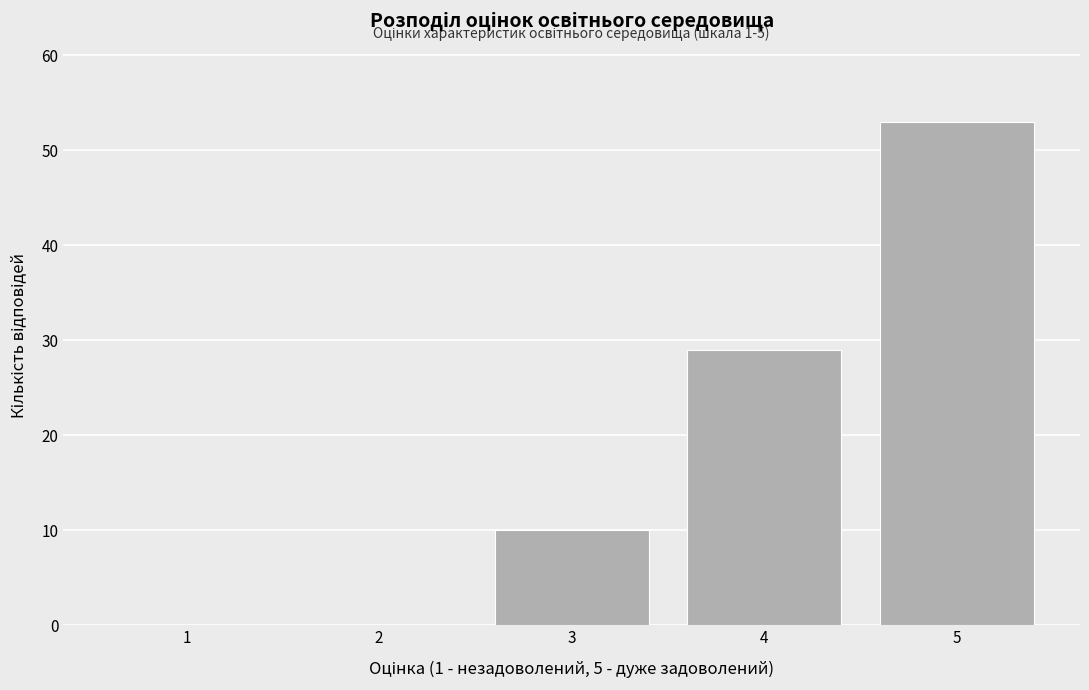

Reading right to left, transcribe all the data shown in this chart.

5=53	4=29	3=10	2=0	1=0